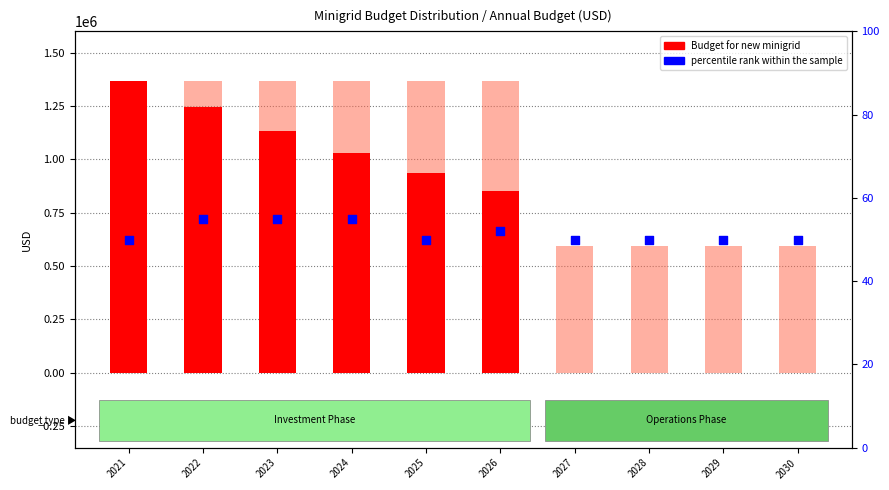

Which series has the largest total across all categories?

Budget for new minigrid